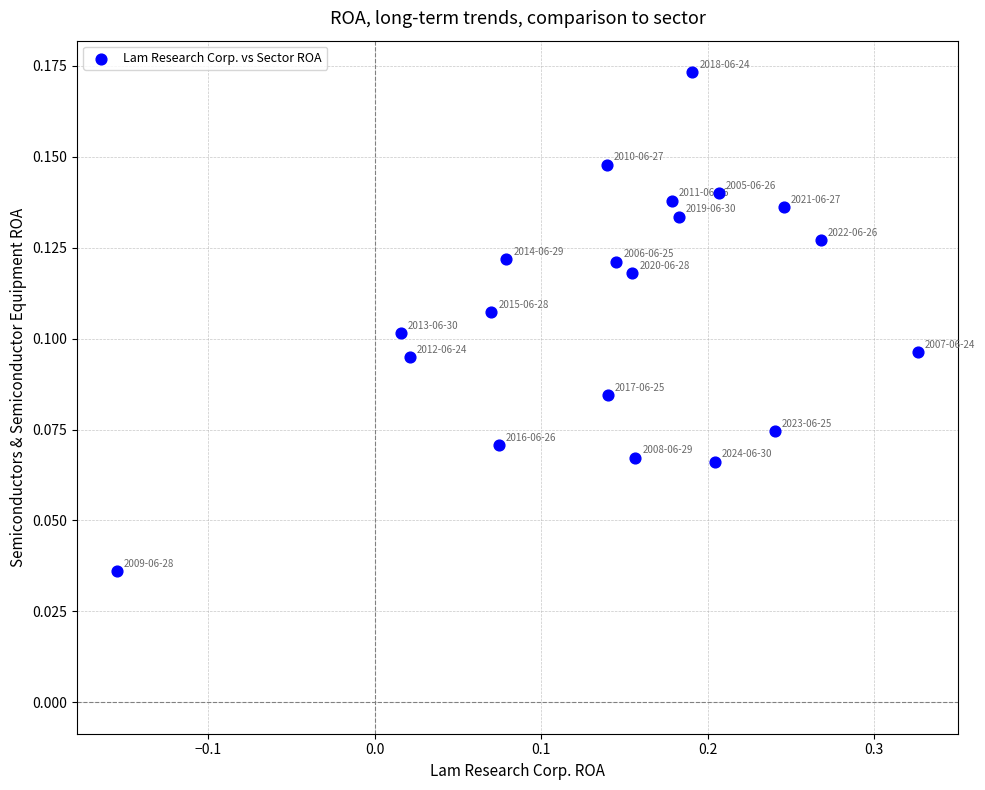

What is the range of X values (max minus min)?

0.5